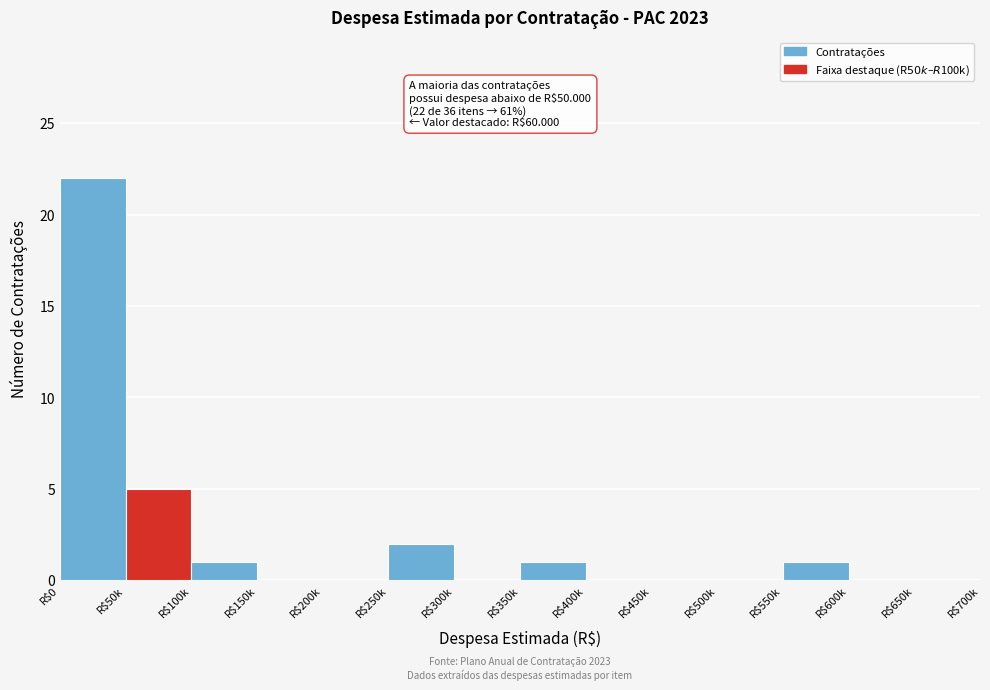

Where is the data nearest to the value 11?

R$50k